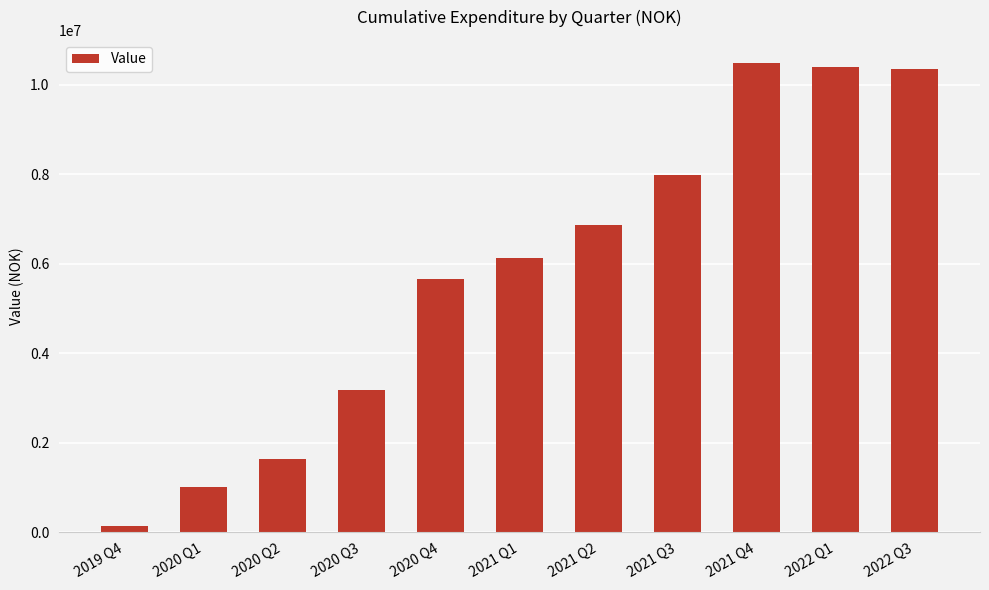

How many categories are shown in the chart?

11